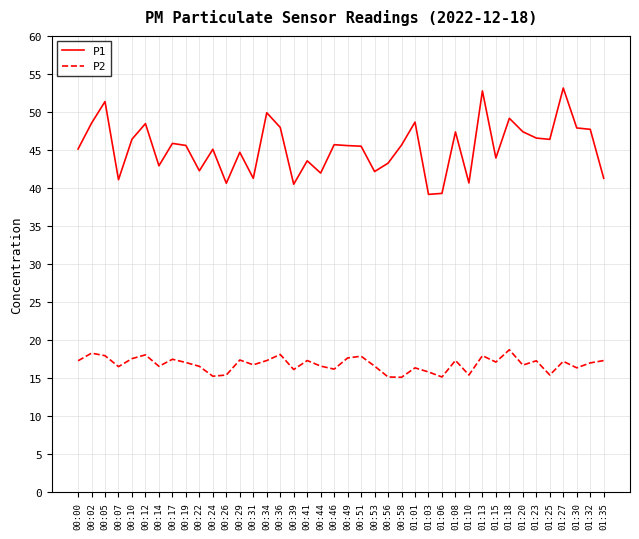

The P1 series shows 57.0 at 00:31. True or false?

False